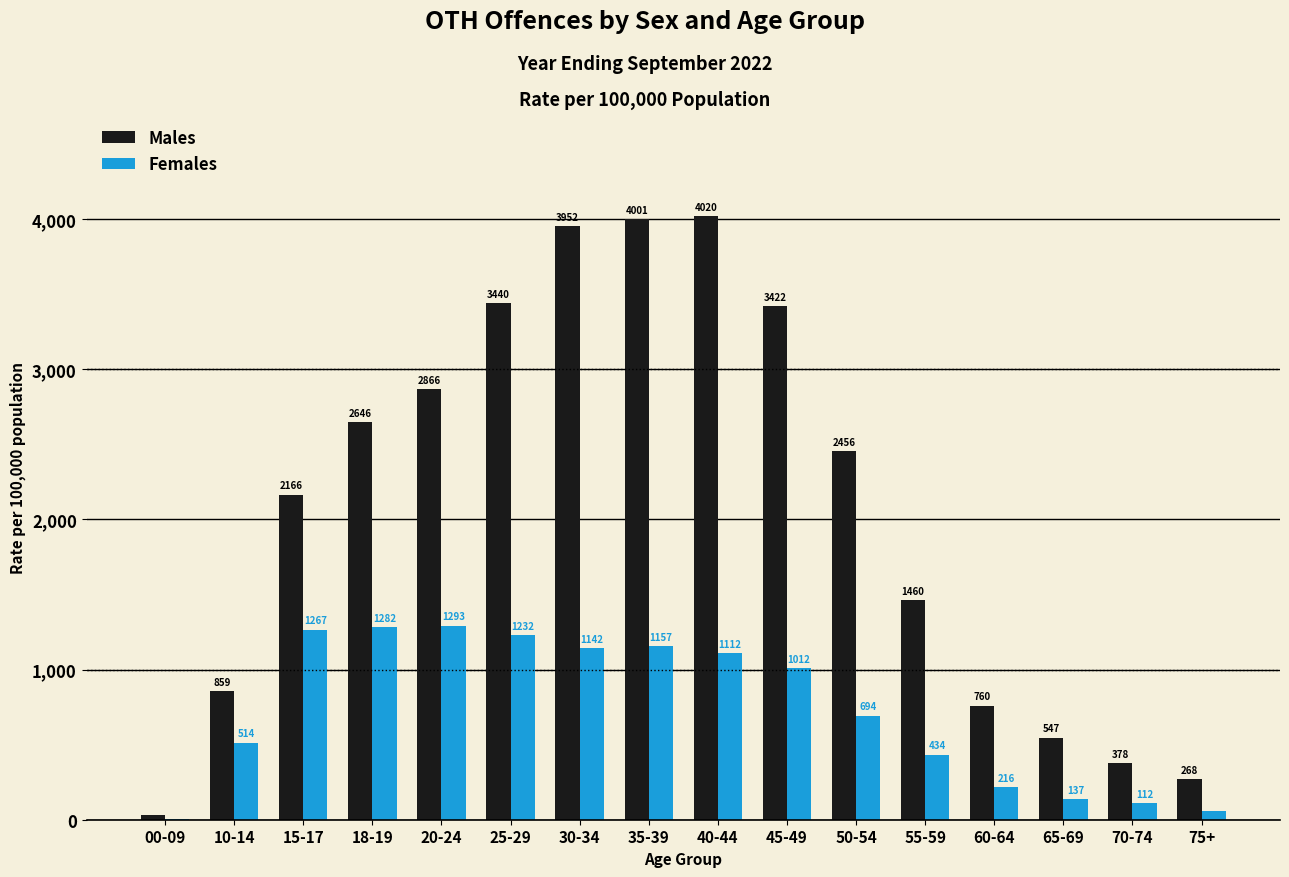

What is the maximum value shown in the chart?

4020.4